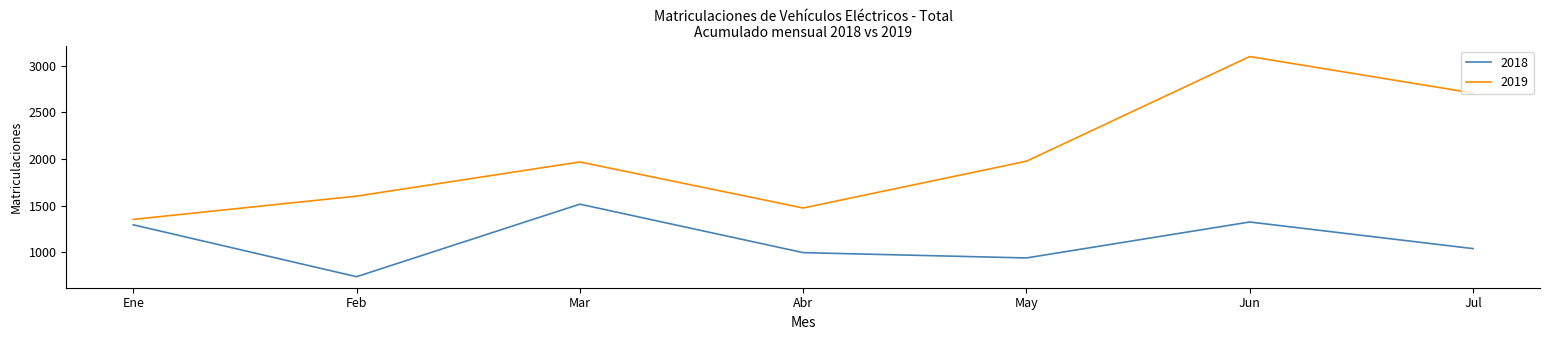

True or false: 2019 and 2018 intersect in this chart.

False